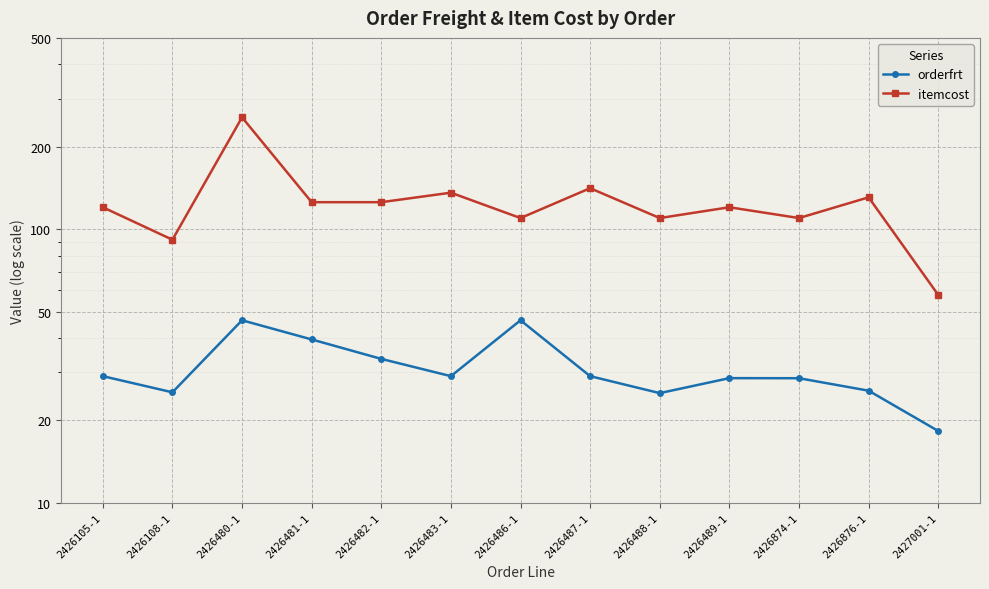

What value does the itemcost series have at 2427001-1?

57.5